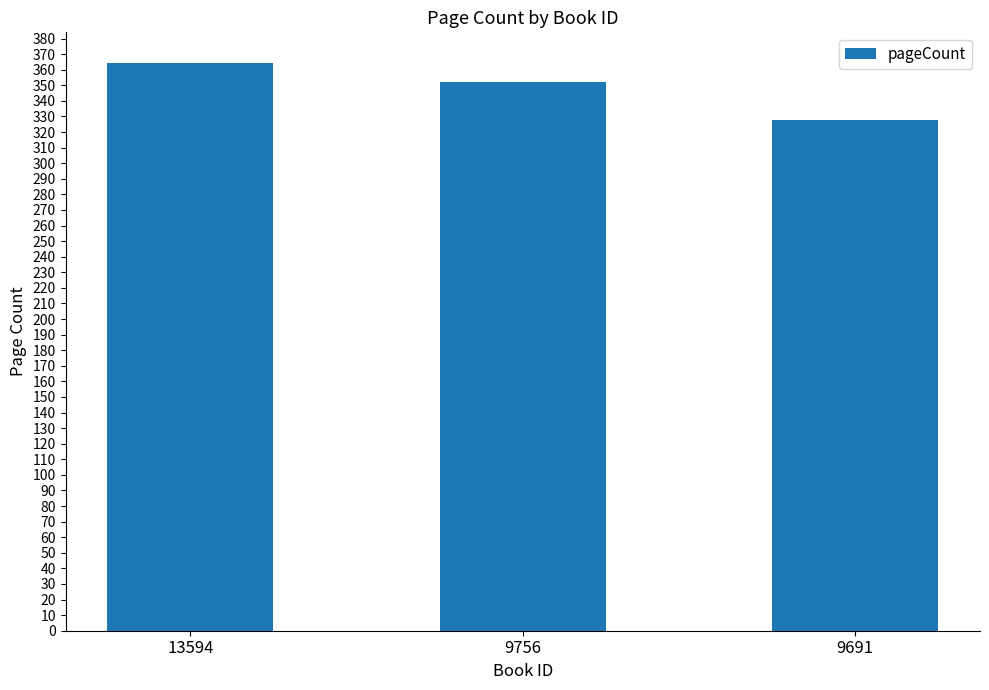

How many values are below 352?

1